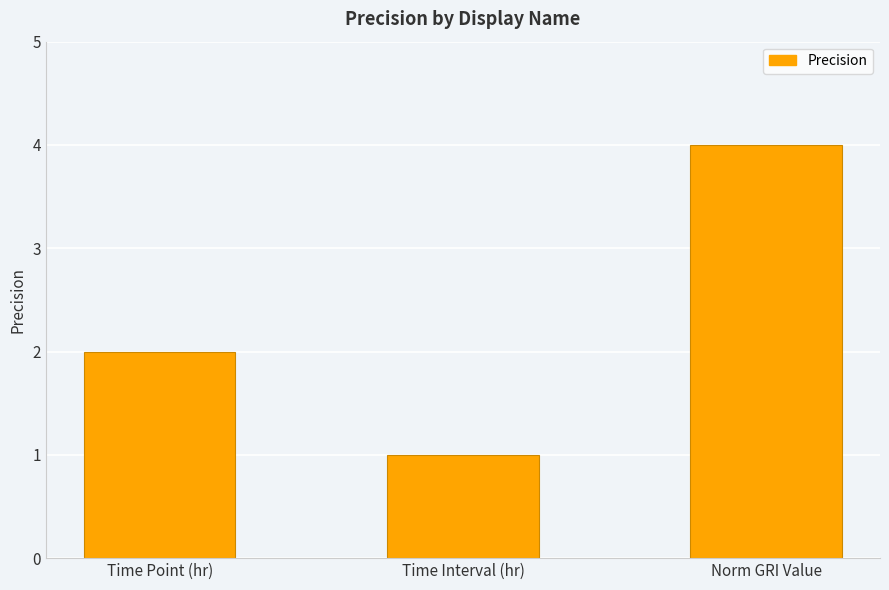

Reading right to left, transcribe all the data shown in this chart.

Norm GRI Value=4	Time Interval (hr)=1	Time Point (hr)=2